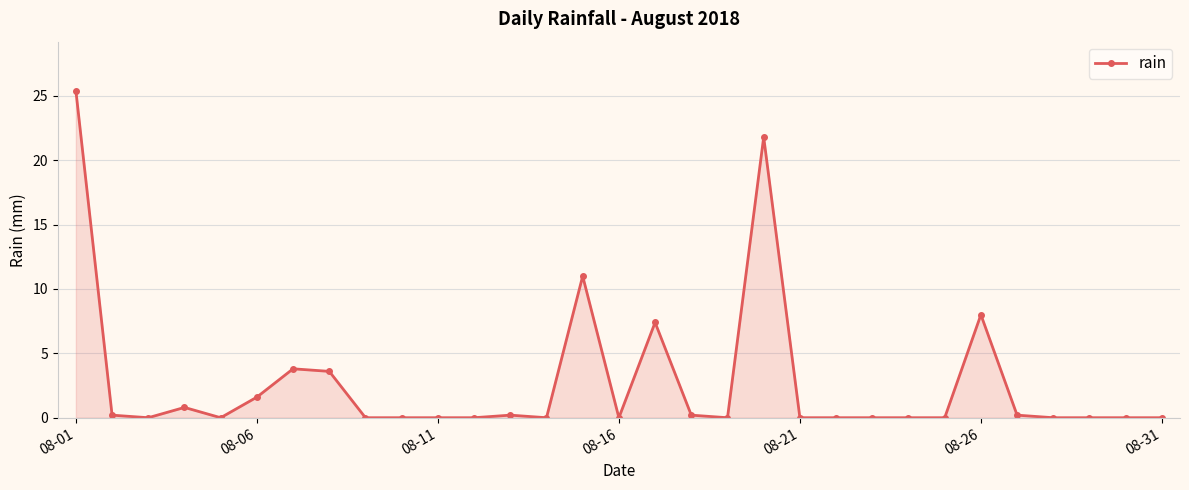

What is the value of the 6th point from the left?

1.6